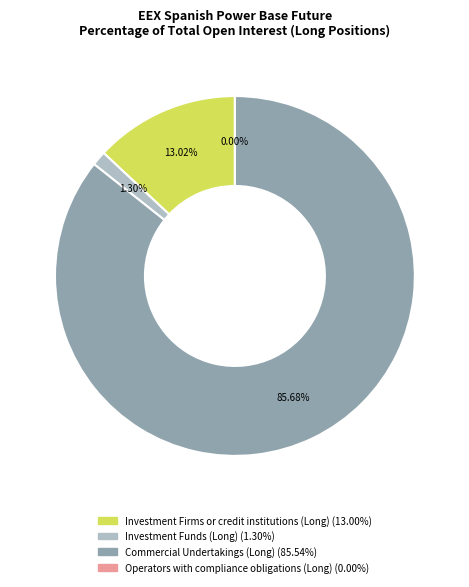

Is it true that Operators with compliance obligations (Long) is 1% of the pie?

False